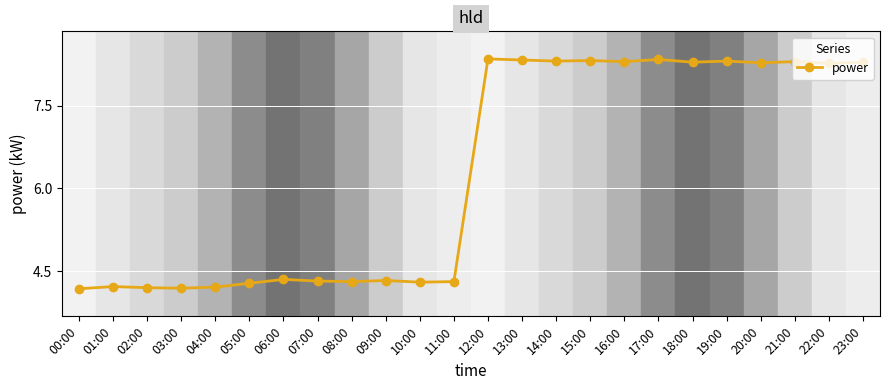

What is the label of the 4th point from the right?

20:00